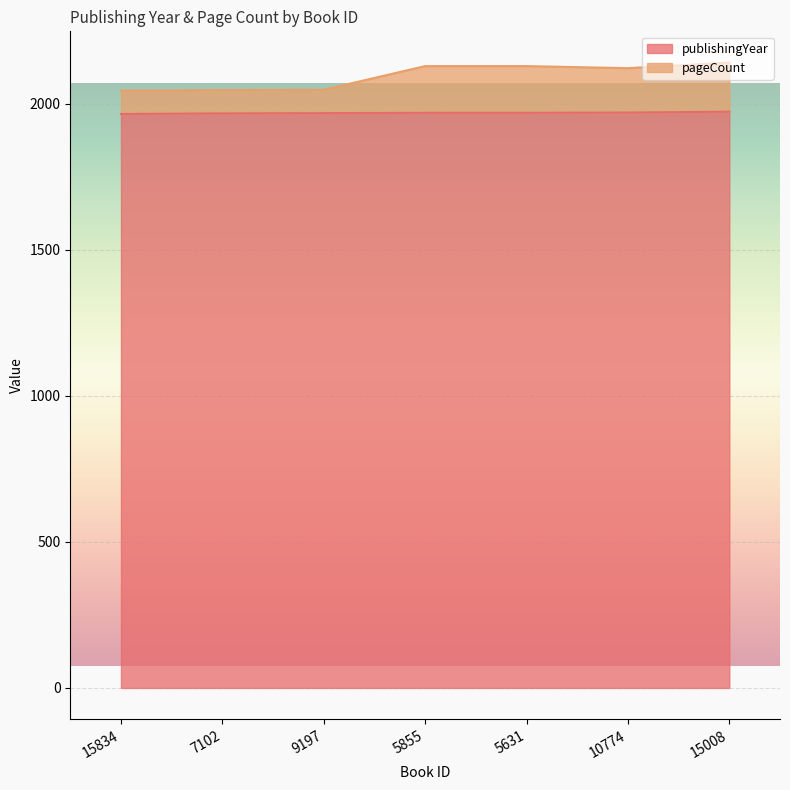

How many publishingYear values are between 1967 and 1970?

5